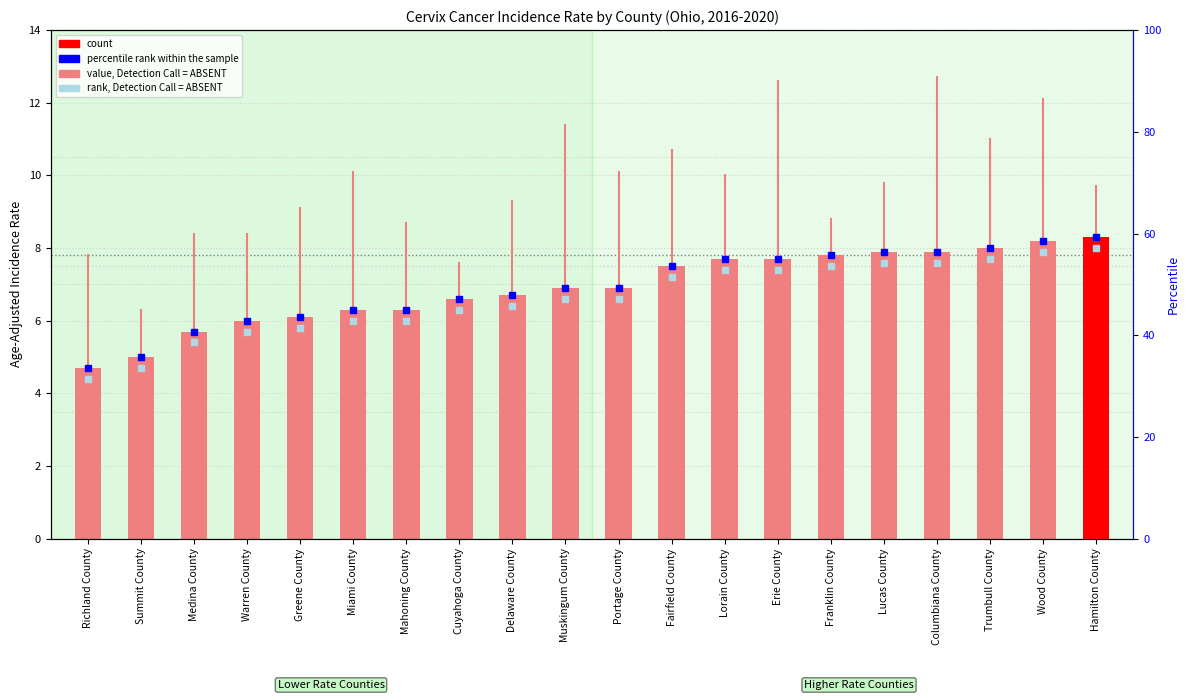

Which has a higher value, Wood County or Lucas County?

Wood County